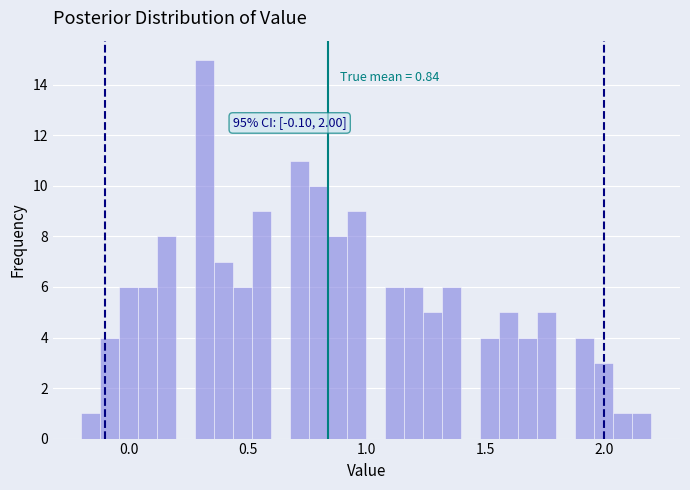

Around what value on the x-axis is the tallest bar? Give the approximate position of its centre, as read against the axis.

0.30